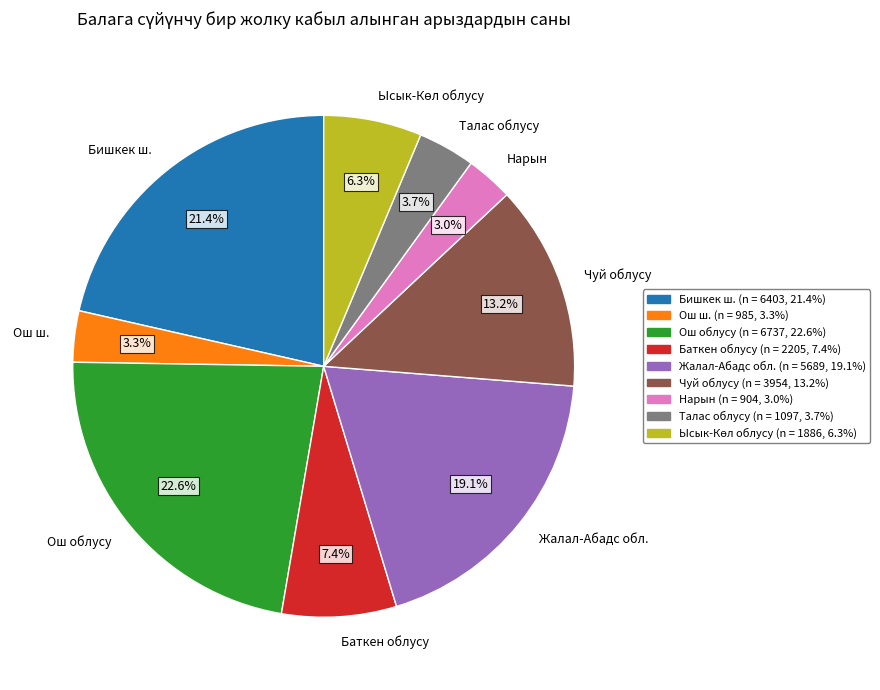

How many segments does this pie chart have?

9